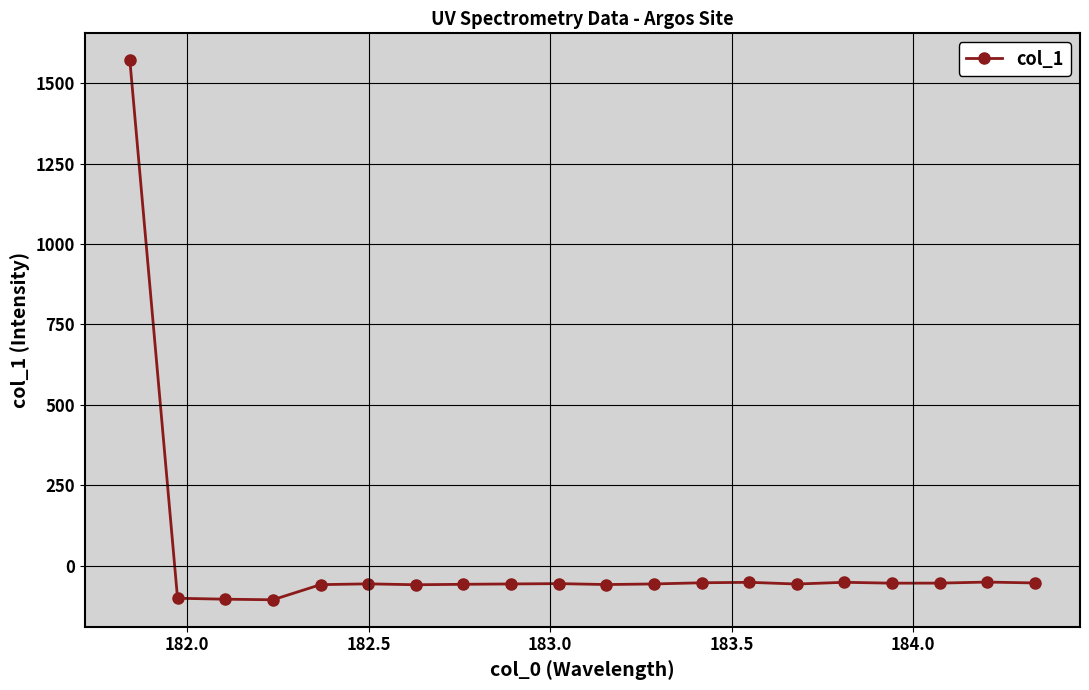

True or false: there are more than 0 points higher than both neighbors.

True